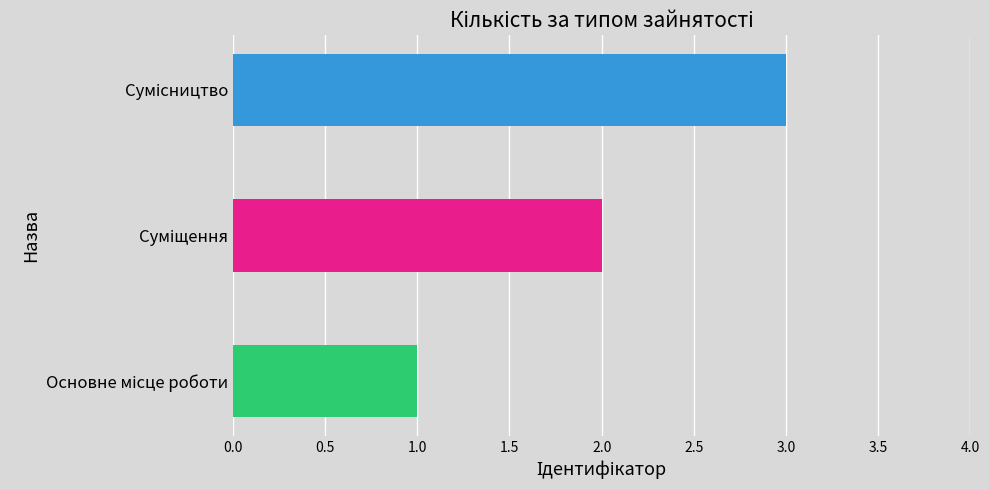

What is the sum of all values?

6